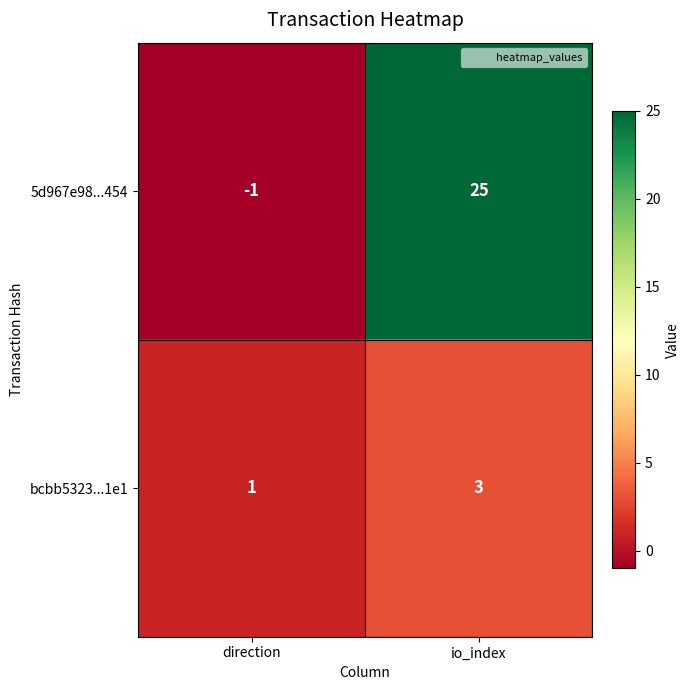

At which category is the sum across all series the highest?

io_index